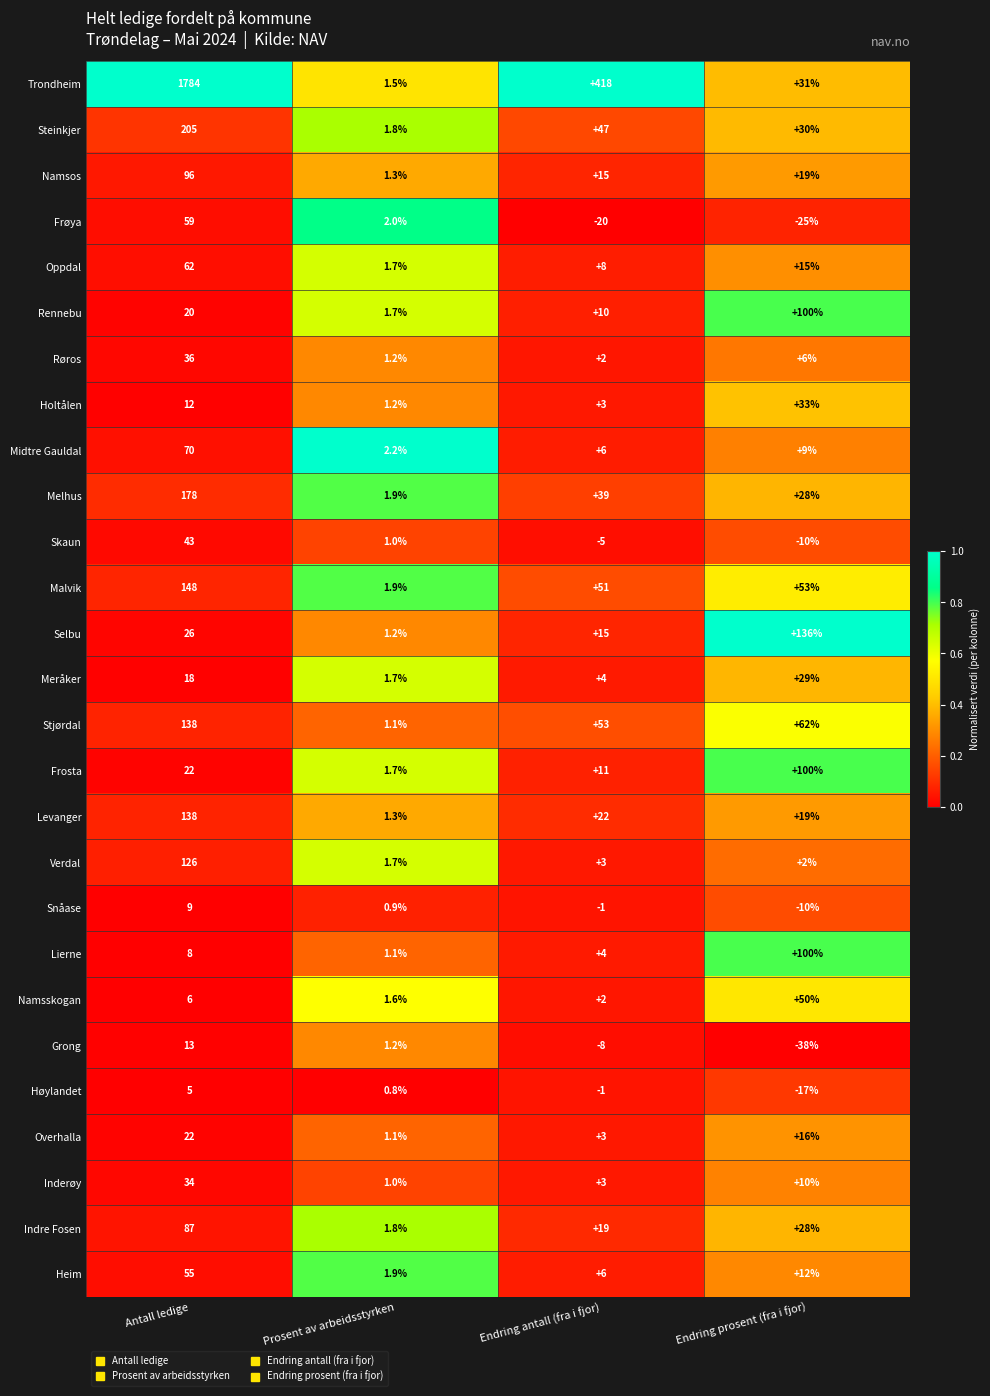

The value of Midtre Gauldal at Endring prosent (fra i fjor) is 3.0. True or false?

False